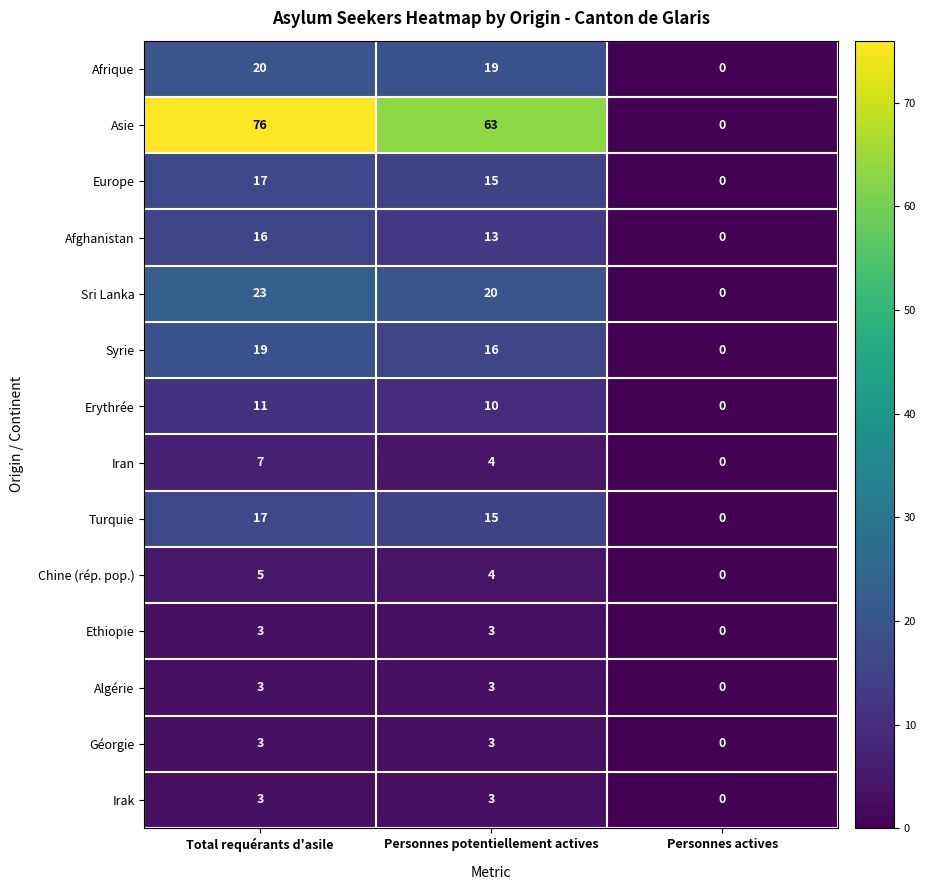

The value of Géorgie at Total requérants d'asile is 3. True or false?

True